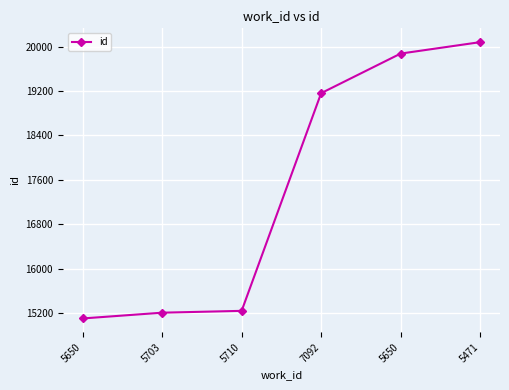

Reading left to right, transcribe all the data shown in this chart.

15101	15205	15238	19160	19873	20079